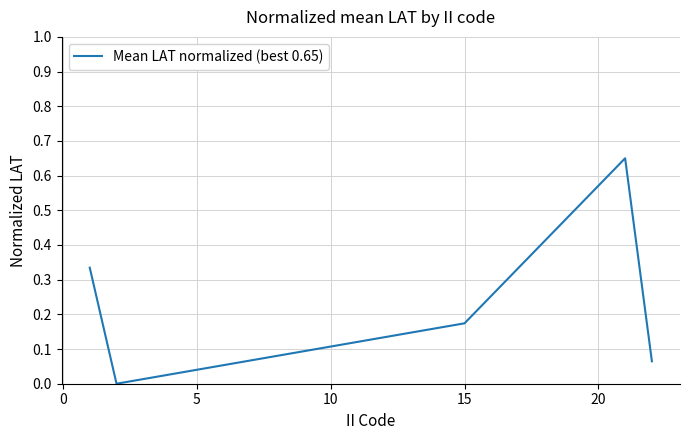

How many interior local peaks (higher than both neighbors) does the data have?

1